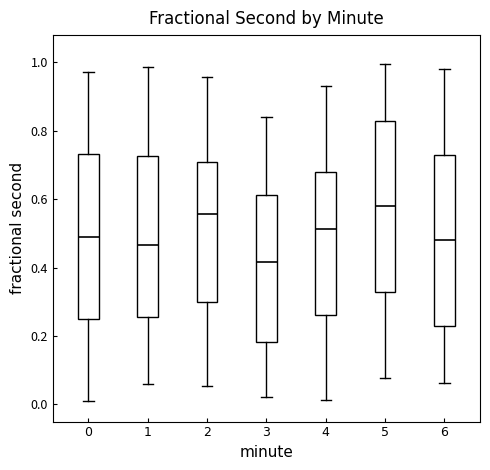

Reading left to right, read every box against the y-axis: the position of its median line, the range the box covers, and the ends of its whiskers. The values are not printed on the chart, so give them approximately, as read against the axis.

0: median 0.50, box 0.26 to 0.74, whiskers 0.02 to 0.98
1: median 0.46, box 0.26 to 0.72, whiskers 0.06 to 0.98
2: median 0.56, box 0.30 to 0.70, whiskers 0.06 to 0.96
3: median 0.42, box 0.18 to 0.62, whiskers 0.02 to 0.84
4: median 0.52, box 0.26 to 0.68, whiskers 0.02 to 0.94
5: median 0.58, box 0.32 to 0.82, whiskers 0.08 to 1.00
6: median 0.48, box 0.22 to 0.74, whiskers 0.06 to 0.98